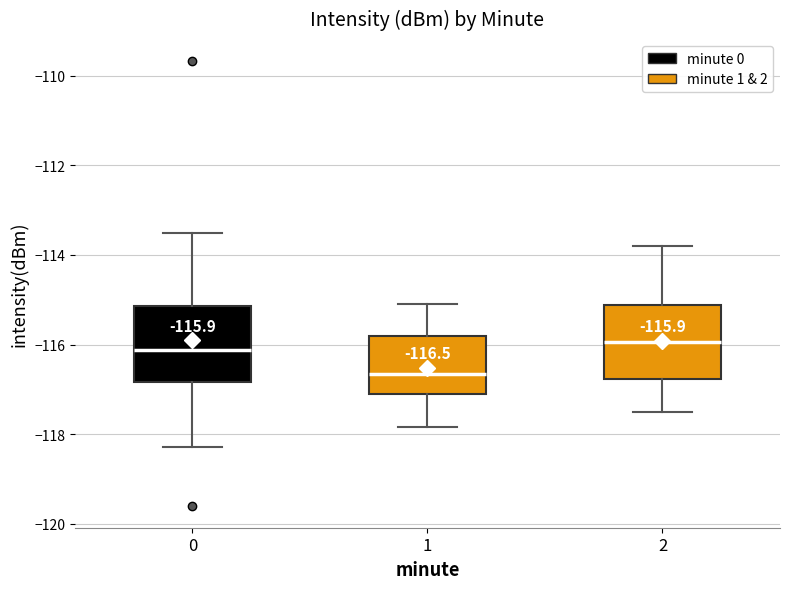

Which box's median line is the lowest?

1